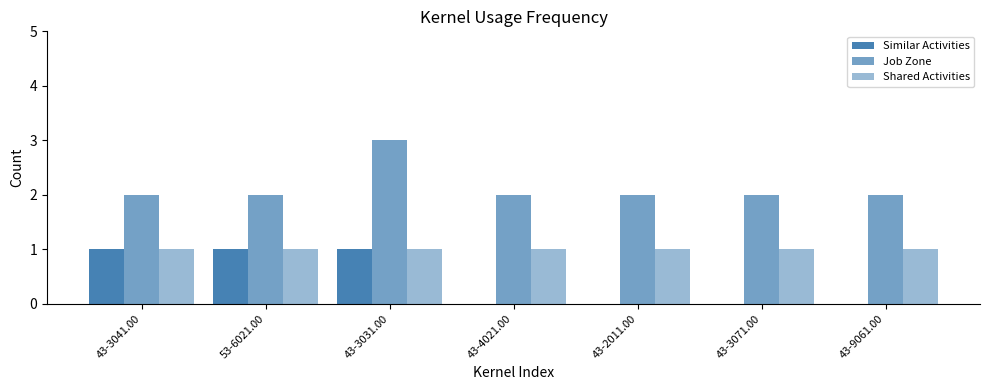

At 43-3031.00, list the series in order from largest to smallest.

Job Zone, Similar Activities, Shared Activities